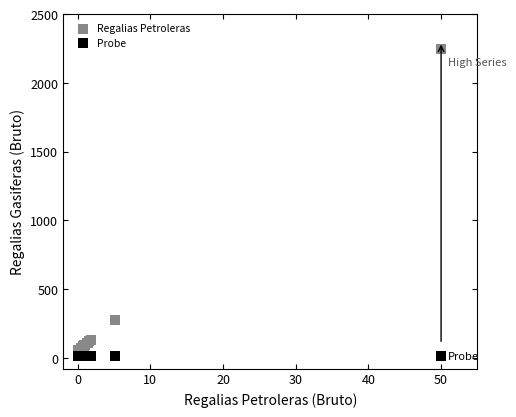

What are all the series names shown in the legend?

Regalias Petroleras, Probe